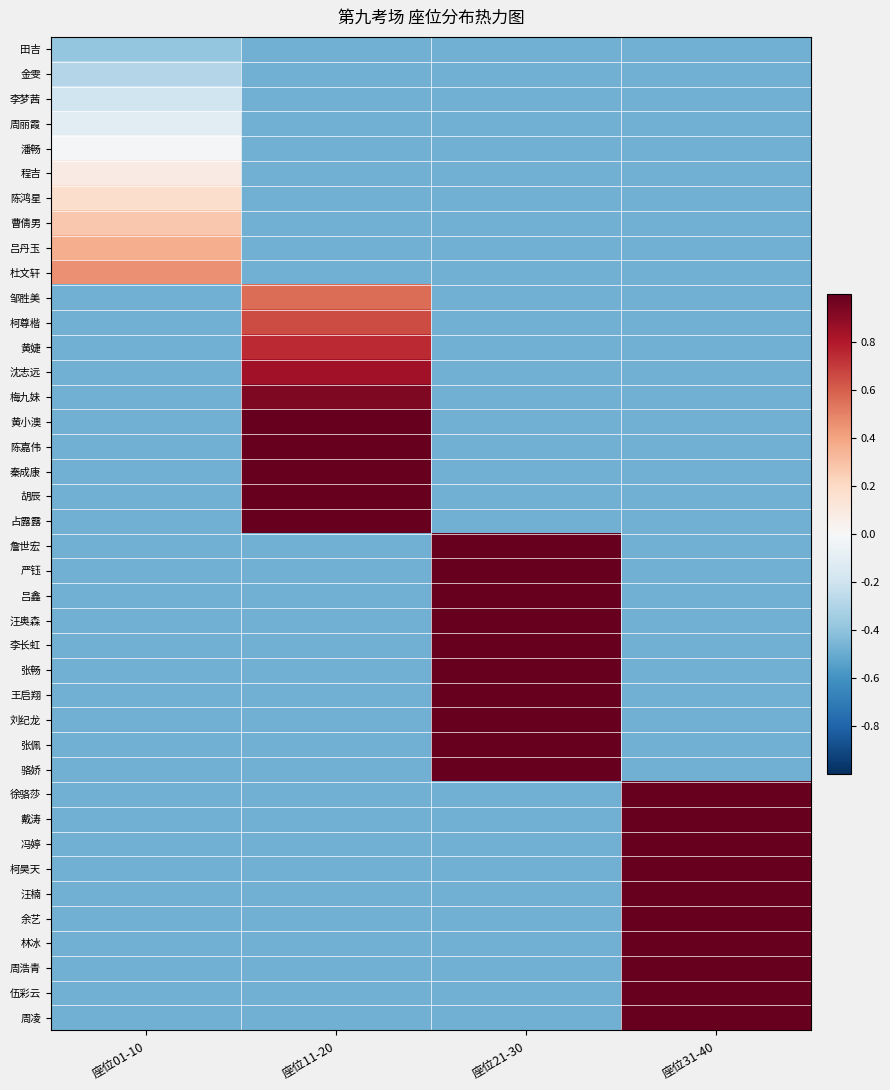

Reading left to right, what are all the values shown in this chart?

田吉: 座位01-10=-0.4	座位11-20=-0.5	座位21-30=-0.5	座位31-40=-0.5
金雯: 座位01-10=-0.3	座位11-20=-0.5	座位21-30=-0.5	座位31-40=-0.5
李梦茜: 座位01-10=-0.2	座位11-20=-0.5	座位21-30=-0.5	座位31-40=-0.5
周丽霞: 座位01-10=-0.1	座位11-20=-0.5	座位21-30=-0.5	座位31-40=-0.5
潘畅: 座位01-10=-0.0	座位11-20=-0.5	座位21-30=-0.5	座位31-40=-0.5
程吉: 座位01-10=0.1	座位11-20=-0.5	座位21-30=-0.5	座位31-40=-0.5
陈鸿星: 座位01-10=0.2	座位11-20=-0.5	座位21-30=-0.5	座位31-40=-0.5
曹倩男: 座位01-10=0.3	座位11-20=-0.5	座位21-30=-0.5	座位31-40=-0.5
吕丹玉: 座位01-10=0.4	座位11-20=-0.5	座位21-30=-0.5	座位31-40=-0.5
杜文轩: 座位01-10=0.5	座位11-20=-0.5	座位21-30=-0.5	座位31-40=-0.5
邹胜美: 座位01-10=-0.5	座位11-20=0.6	座位21-30=-0.5	座位31-40=-0.5
柯尊楷: 座位01-10=-0.5	座位11-20=0.6	座位21-30=-0.5	座位31-40=-0.5
黄婕: 座位01-10=-0.5	座位11-20=0.7	座位21-30=-0.5	座位31-40=-0.5
沈志远: 座位01-10=-0.5	座位11-20=0.8	座位21-30=-0.5	座位31-40=-0.5
梅九妹: 座位01-10=-0.5	座位11-20=0.9	座位21-30=-0.5	座位31-40=-0.5
黄小澳: 座位01-10=-0.5	座位11-20=1.0	座位21-30=-0.5	座位31-40=-0.5
陈嘉伟: 座位01-10=-0.5	座位11-20=1.0	座位21-30=-0.5	座位31-40=-0.5
秦成康: 座位01-10=-0.5	座位11-20=1.0	座位21-30=-0.5	座位31-40=-0.5
胡辰: 座位01-10=-0.5	座位11-20=1.0	座位21-30=-0.5	座位31-40=-0.5
占露露: 座位01-10=-0.5	座位11-20=1.0	座位21-30=-0.5	座位31-40=-0.5
詹世宏: 座位01-10=-0.5	座位11-20=-0.5	座位21-30=1.0	座位31-40=-0.5
严钰: 座位01-10=-0.5	座位11-20=-0.5	座位21-30=1.0	座位31-40=-0.5
吕鑫: 座位01-10=-0.5	座位11-20=-0.5	座位21-30=1.0	座位31-40=-0.5
汪奥森: 座位01-10=-0.5	座位11-20=-0.5	座位21-30=1.0	座位31-40=-0.5
李长虹: 座位01-10=-0.5	座位11-20=-0.5	座位21-30=1.0	座位31-40=-0.5
张畅: 座位01-10=-0.5	座位11-20=-0.5	座位21-30=1.0	座位31-40=-0.5
王启翔: 座位01-10=-0.5	座位11-20=-0.5	座位21-30=1.0	座位31-40=-0.5
刘纪龙: 座位01-10=-0.5	座位11-20=-0.5	座位21-30=1.0	座位31-40=-0.5
张佩: 座位01-10=-0.5	座位11-20=-0.5	座位21-30=1.0	座位31-40=-0.5
骆娇: 座位01-10=-0.5	座位11-20=-0.5	座位21-30=1.0	座位31-40=-0.5
徐骆莎: 座位01-10=-0.5	座位11-20=-0.5	座位21-30=-0.5	座位31-40=1.0
戴涛: 座位01-10=-0.5	座位11-20=-0.5	座位21-30=-0.5	座位31-40=1.0
冯婷: 座位01-10=-0.5	座位11-20=-0.5	座位21-30=-0.5	座位31-40=1.0
柯昊天: 座位01-10=-0.5	座位11-20=-0.5	座位21-30=-0.5	座位31-40=1.0
汪楠: 座位01-10=-0.5	座位11-20=-0.5	座位21-30=-0.5	座位31-40=1.0
余艺: 座位01-10=-0.5	座位11-20=-0.5	座位21-30=-0.5	座位31-40=1.0
林冰: 座位01-10=-0.5	座位11-20=-0.5	座位21-30=-0.5	座位31-40=1.0
周浩青: 座位01-10=-0.5	座位11-20=-0.5	座位21-30=-0.5	座位31-40=1.0
伍彩云: 座位01-10=-0.5	座位11-20=-0.5	座位21-30=-0.5	座位31-40=1.0
周凌: 座位01-10=-0.5	座位11-20=-0.5	座位21-30=-0.5	座位31-40=1.0